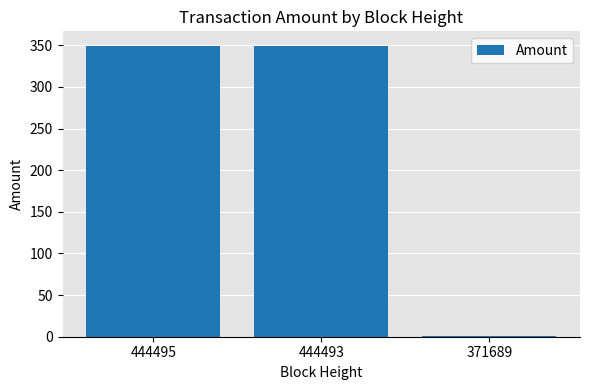

The chart shows a value of 178.3 at 444495. True or false?

False